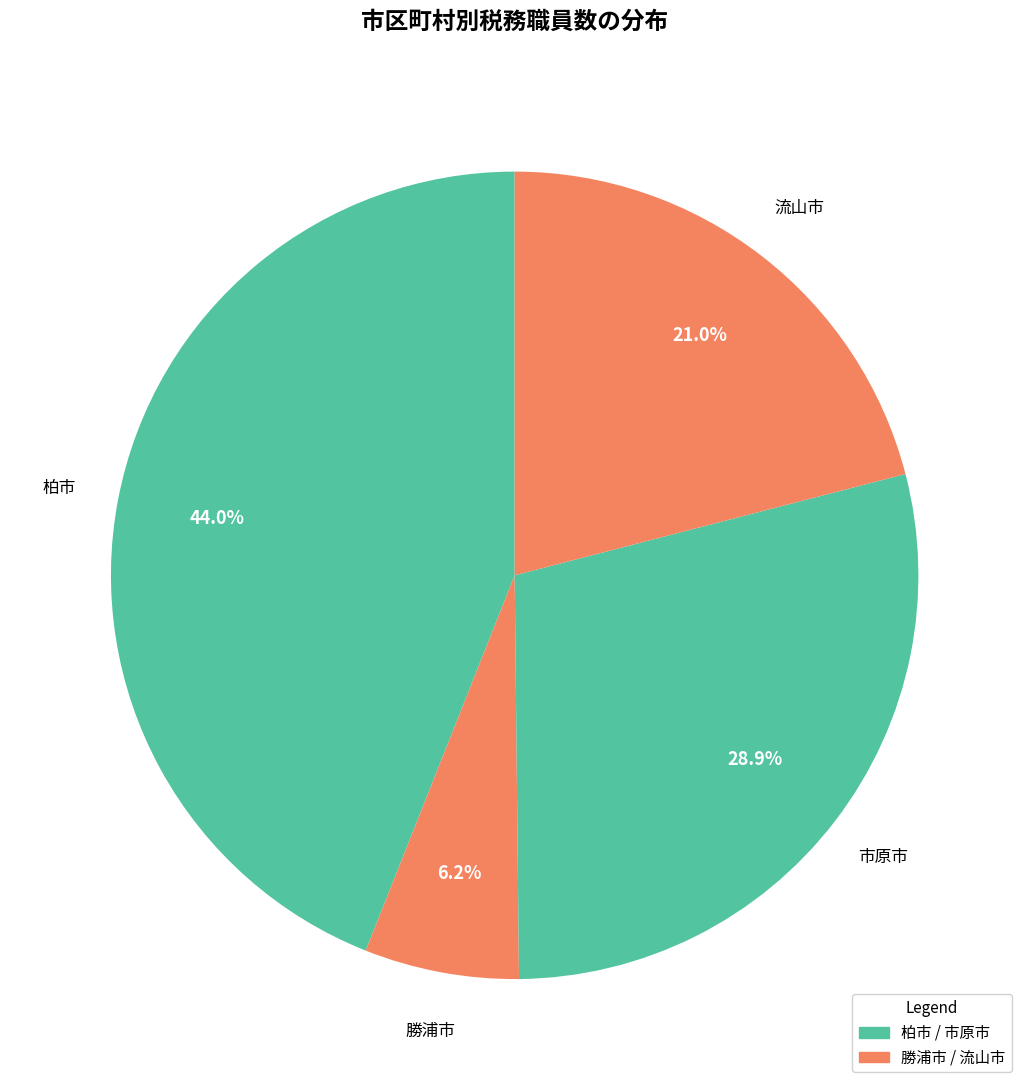

Which slice is the smallest?

勝浦市